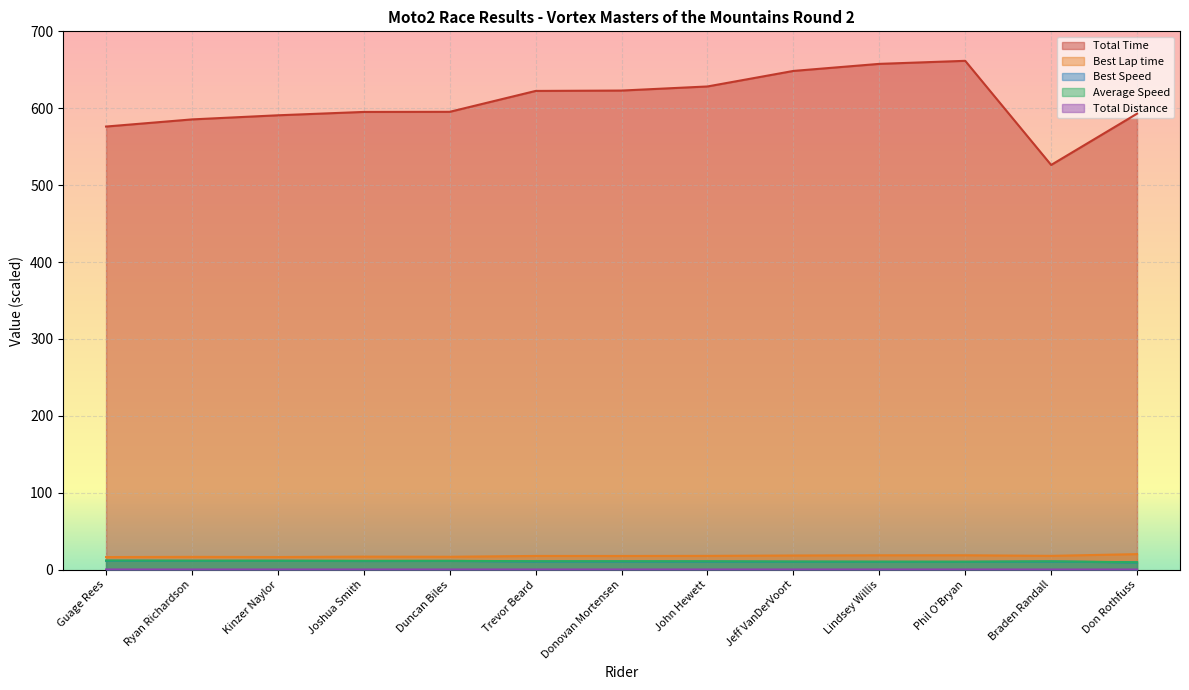

Which series has the largest total across all categories?

Total Time